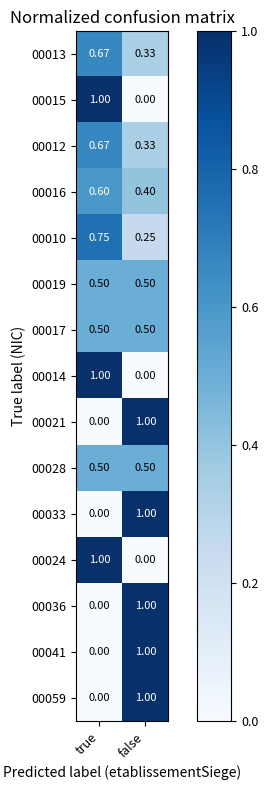

Rank the categories by 00033 value from highest to lowest.

false, true